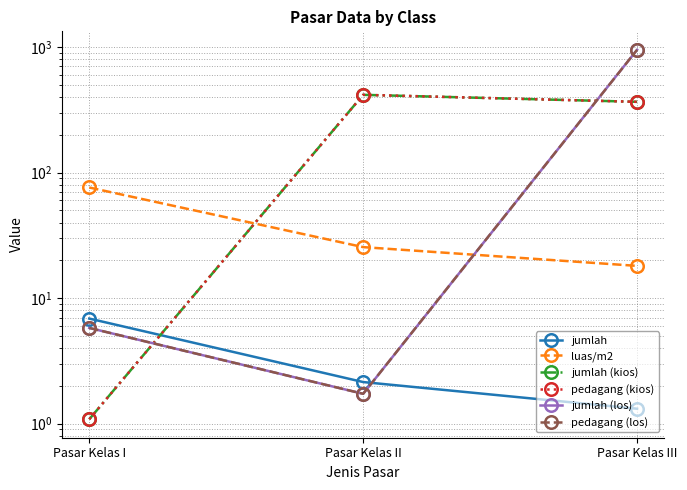

Read the pedagang (kios) value at Pasar Kelas III.

366.0